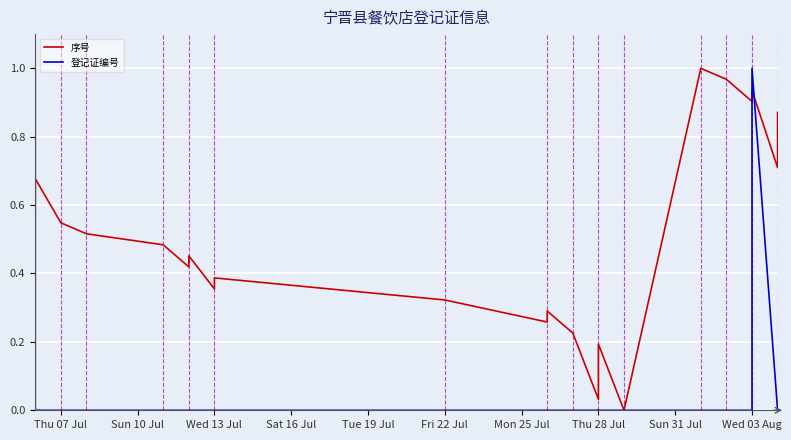

What is the difference between the second highest and second lowest values in the 登记证编号 series?

1.0